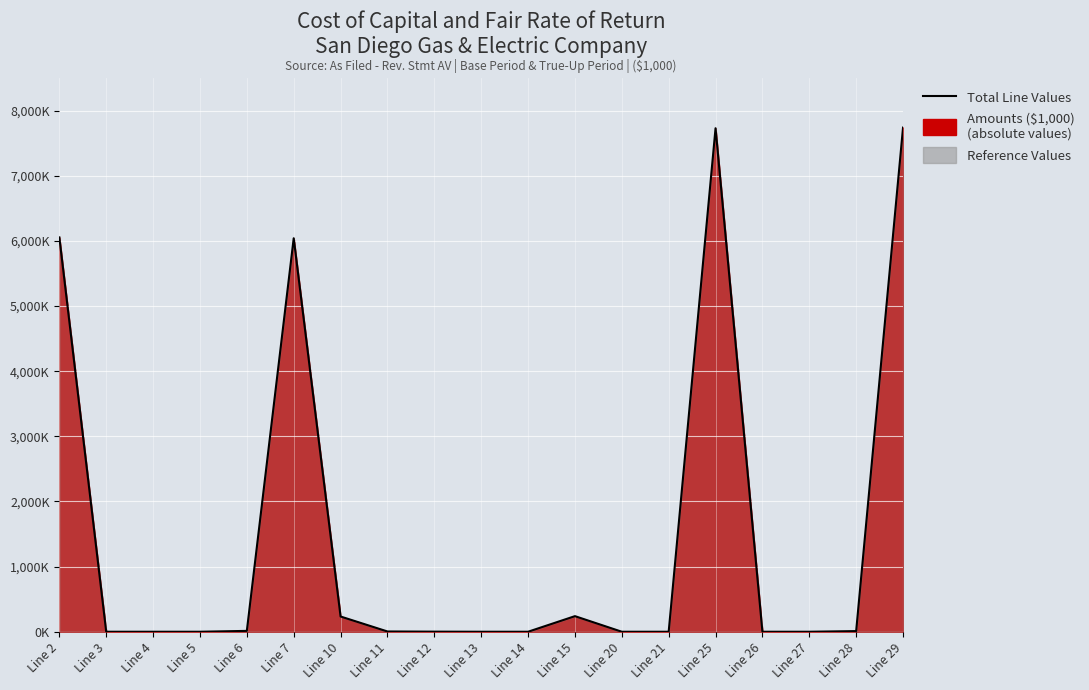

Which category has the highest value across all series?

Line 29